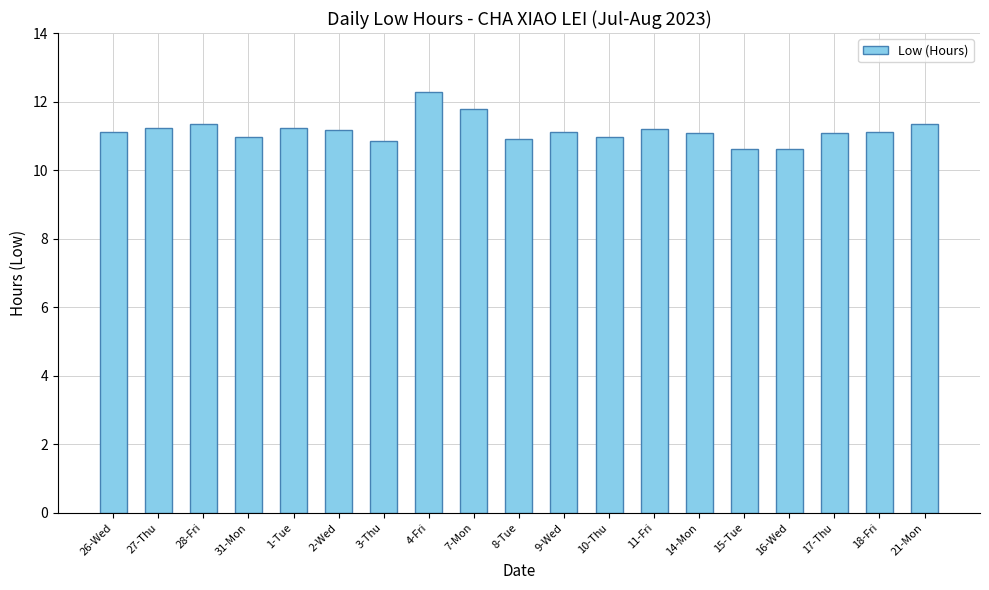

What is the sum of all values?

212.0